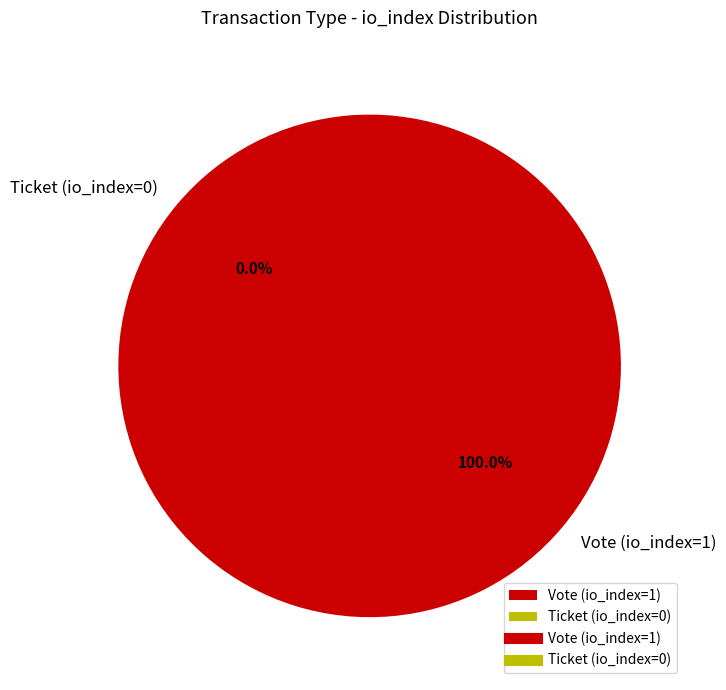

What is the smallest slice in the pie chart?

Ticket (io_index=0)